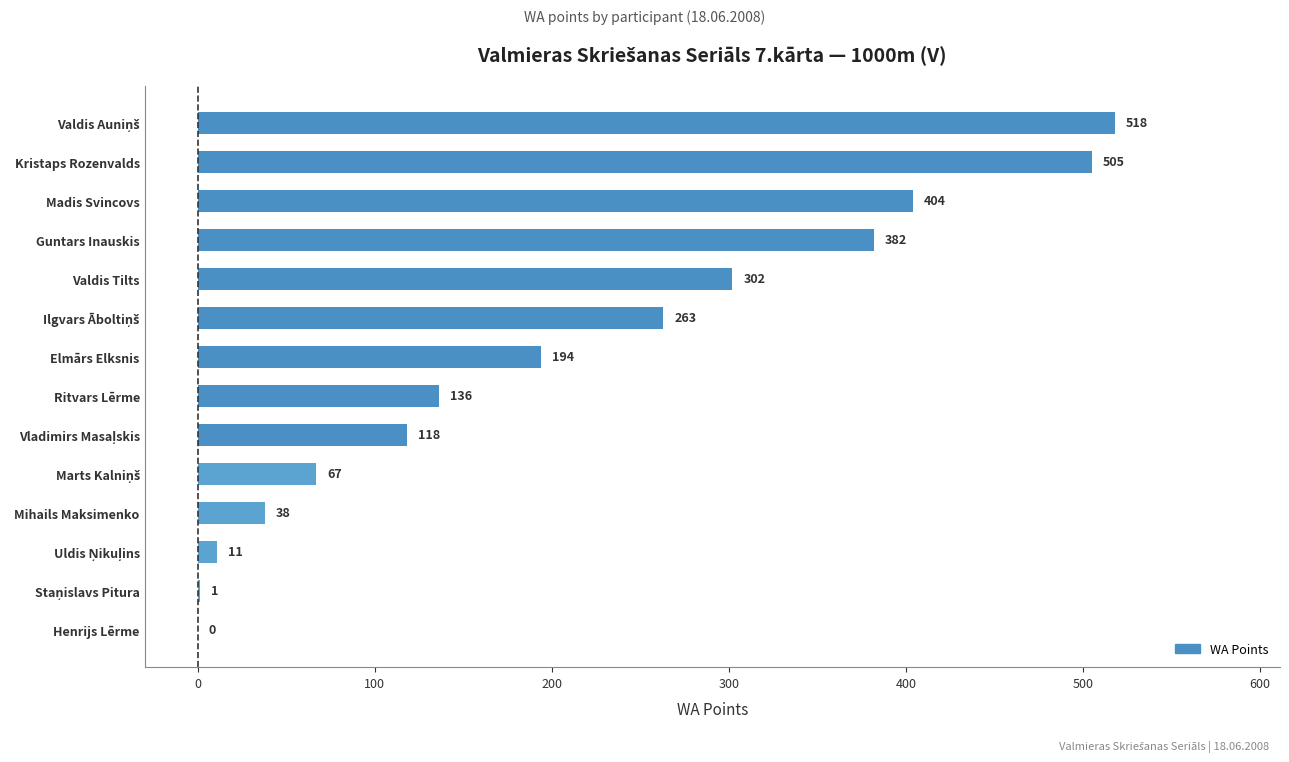

How many series are shown in this chart?

1